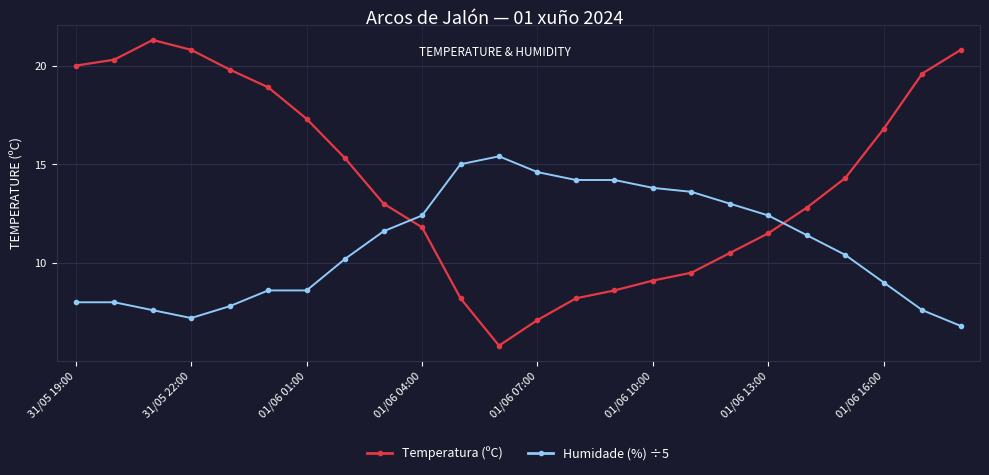

What is the highest value of the Humidade (%) ÷5 series?

15.4